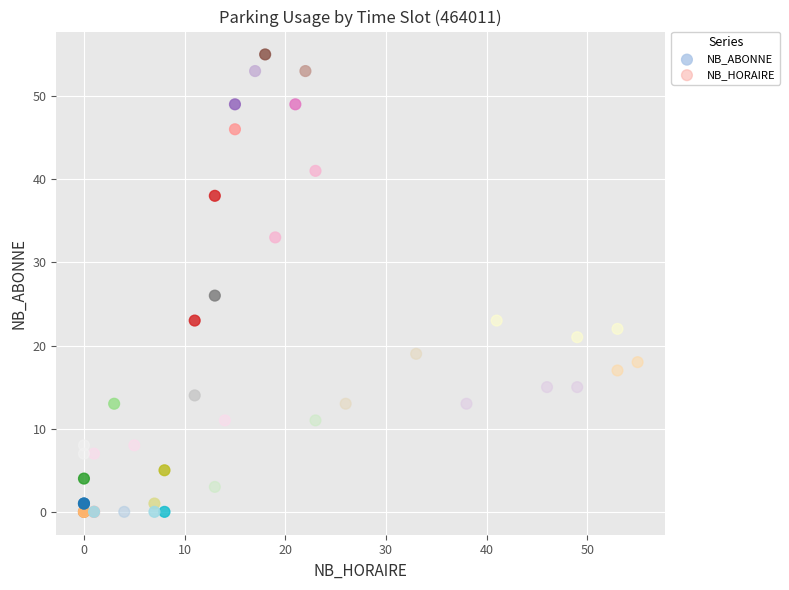

Which series has the widest spread of Y values?

NB_ABONNE